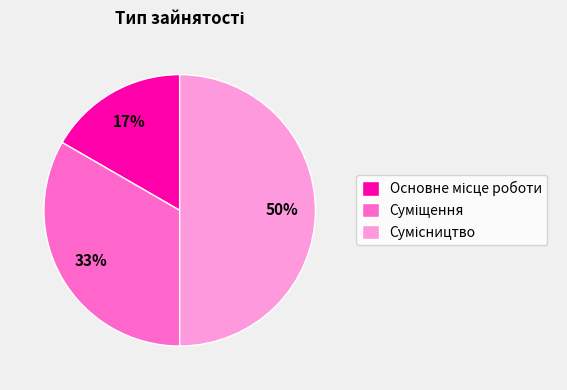

How many segments does this pie chart have?

3